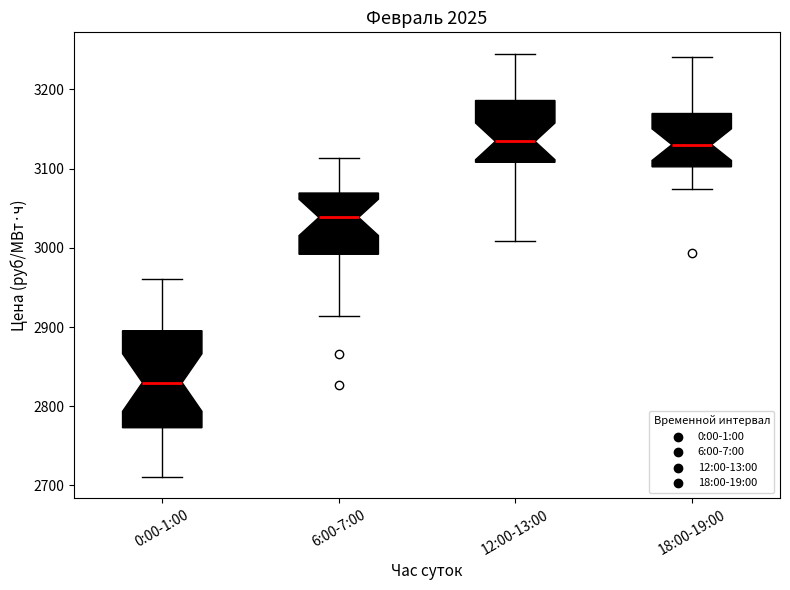

Reading left to right, read every box against the y-axis: the position of its median line, the range the box covers, and the ends of its whiskers. The values are not printed on the chart, so give them approximately, as read against the axis.

0:00-1:00: median 2830, box 2770 to 2900, whiskers 2710 to 2960
6:00-7:00: median 3040, box 2990 to 3070, whiskers 2910 to 3110
12:00-13:00: median 3130, box 3110 to 3190, whiskers 3010 to 3250
18:00-19:00: median 3130, box 3100 to 3170, whiskers 3070 to 3240